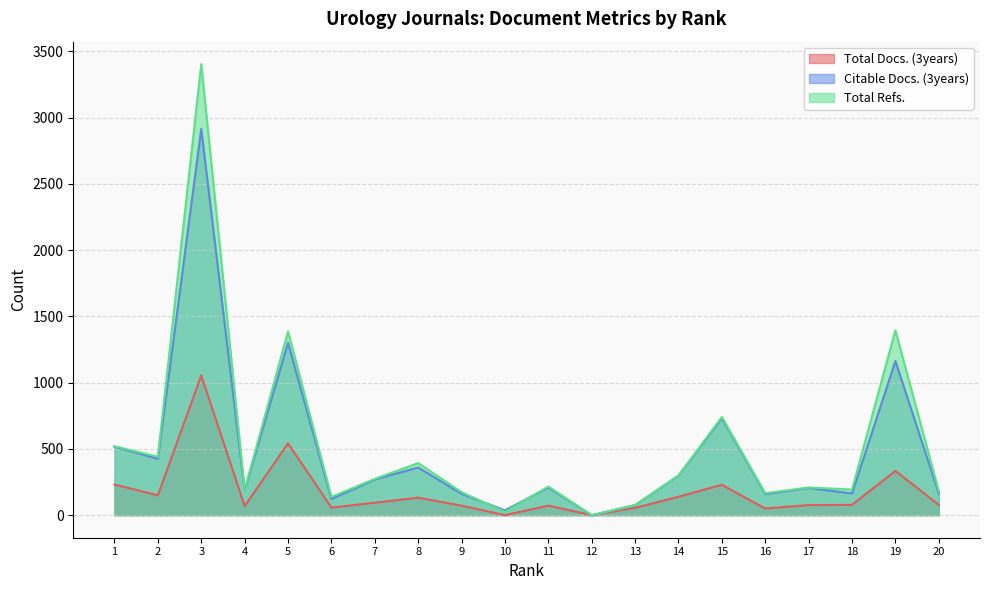

True or false: Total Refs. and Total Docs. (3years) intersect in this chart.

False